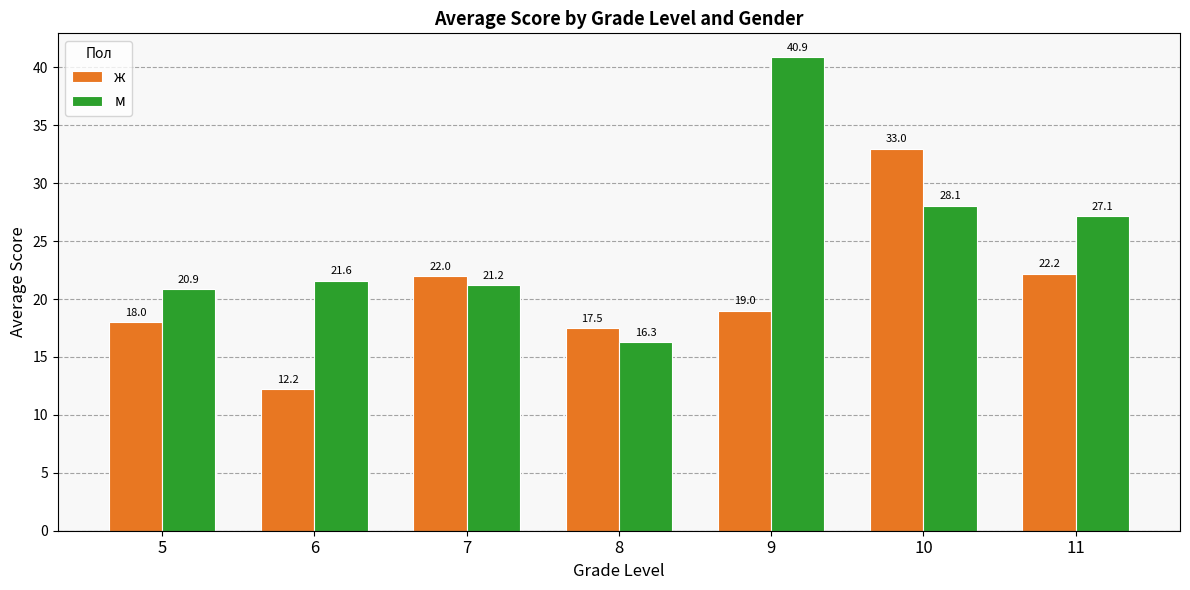

At which label is ж closest to 22?

7